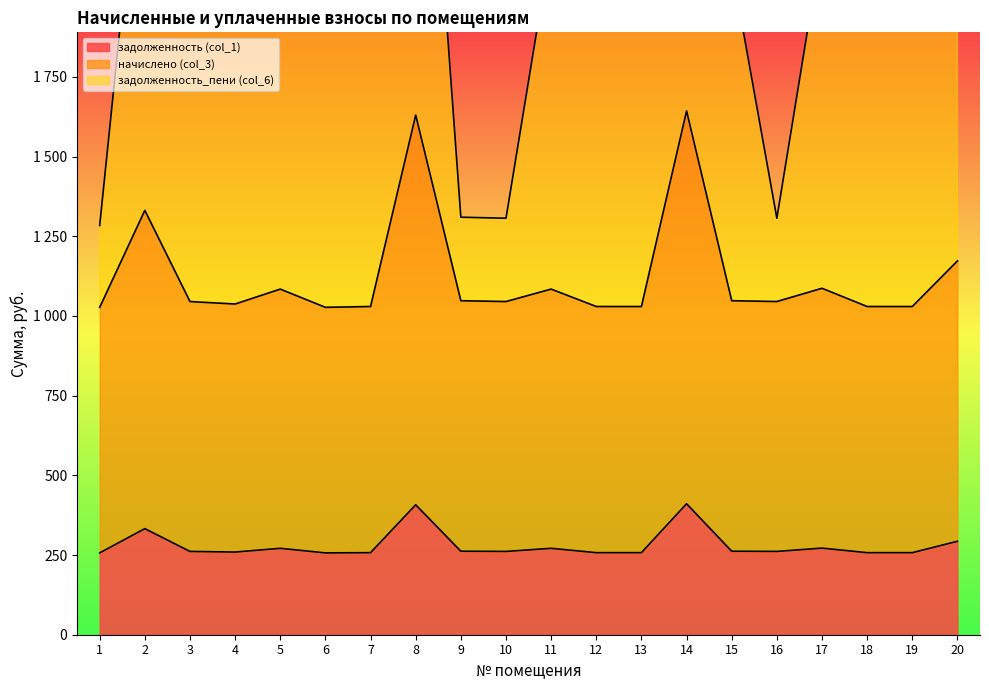

At which category is the sum across all series the highest?

14